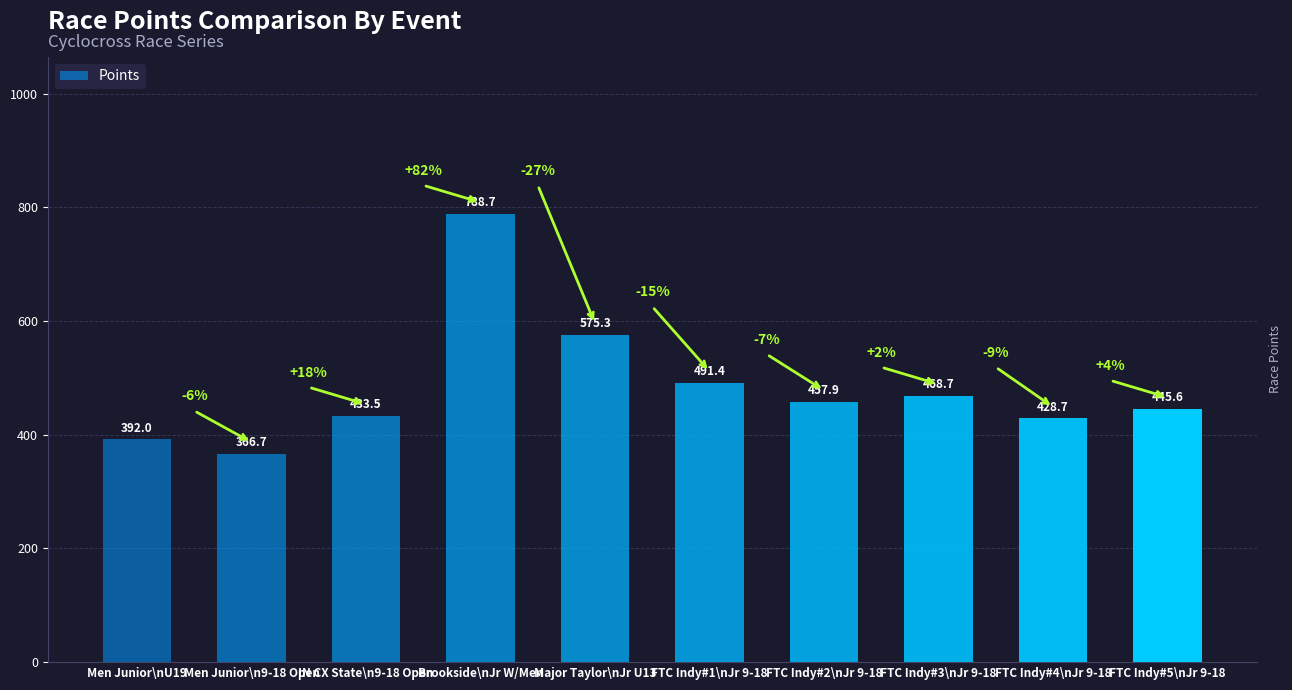

What is the change in value from FTC Indy#3\nJr 9-18 to FTC Indy#4\nJr 9-18?

-40.0